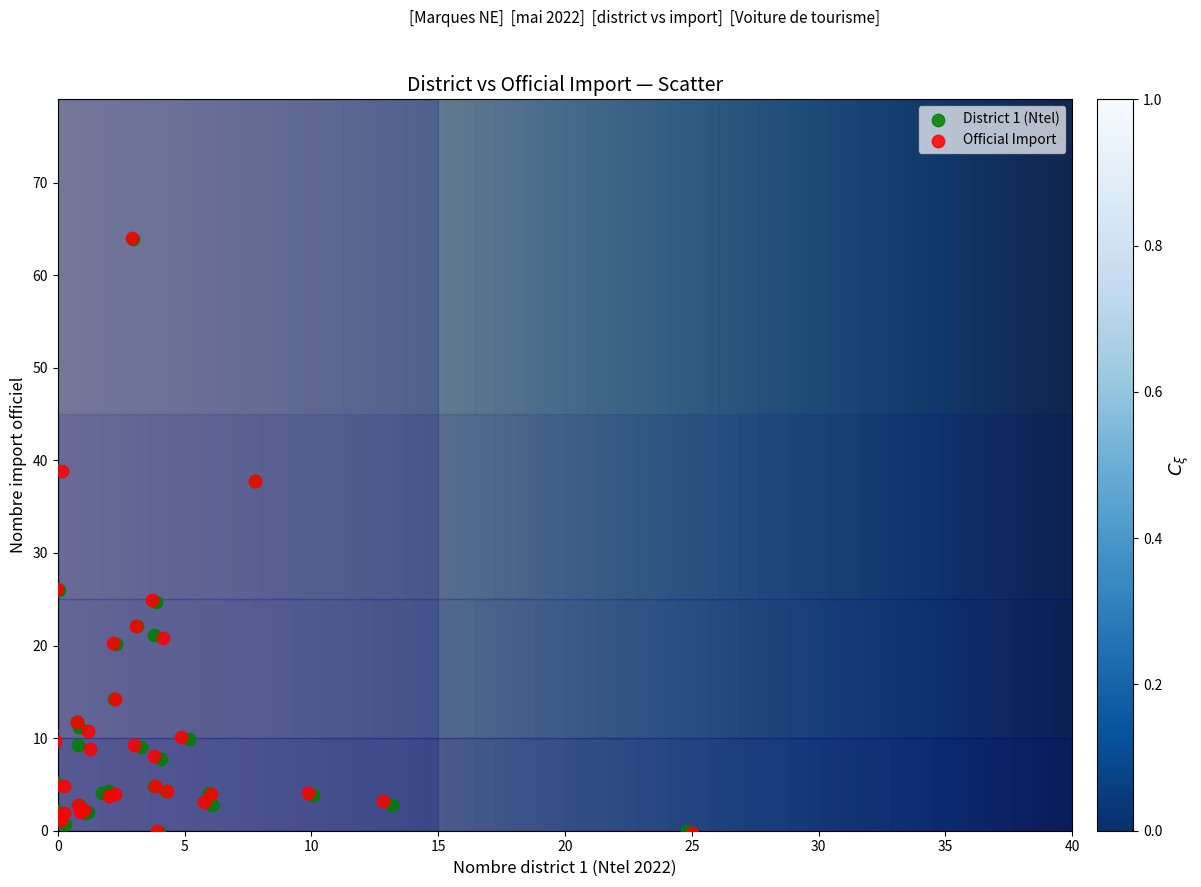

What are all the series names shown in the legend?

District 1 (Ntel), Official Import